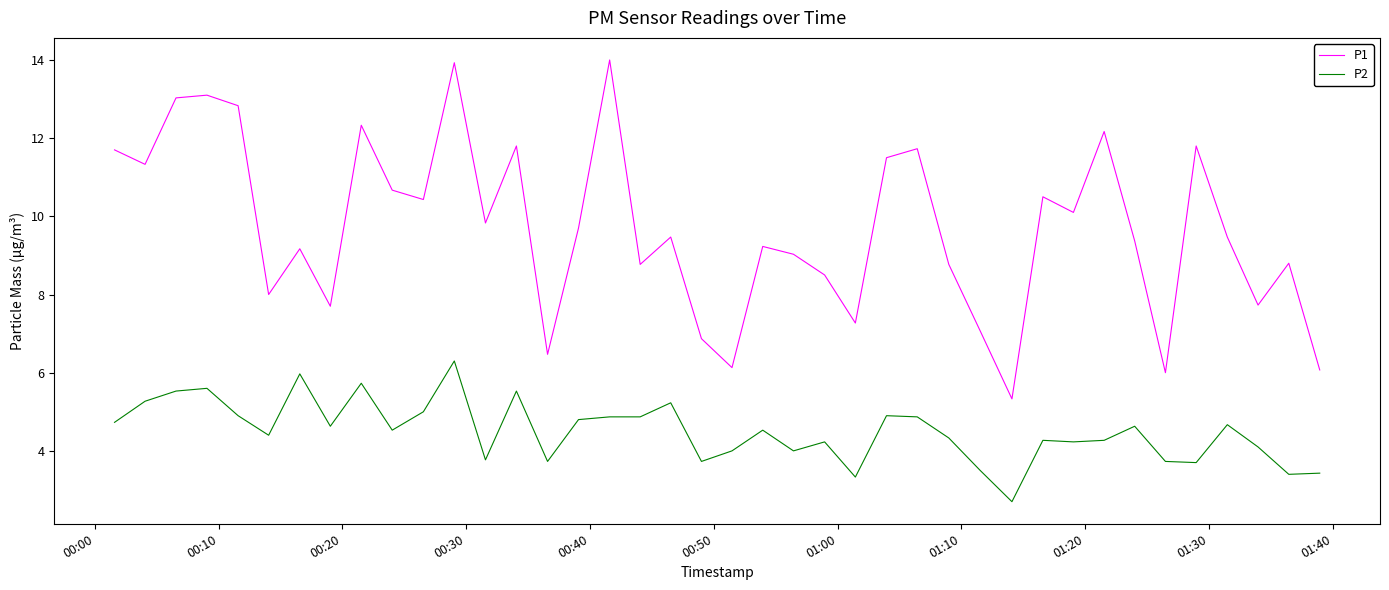

Which series has the widest spread of values?

P1